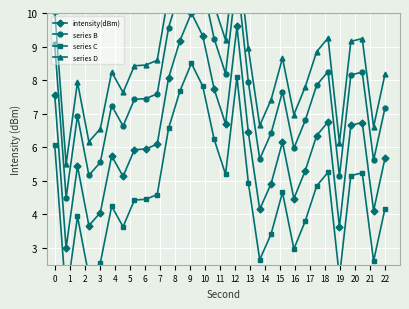

What are all the series names shown in the legend?

intensity(dBm), series B, series C, series D